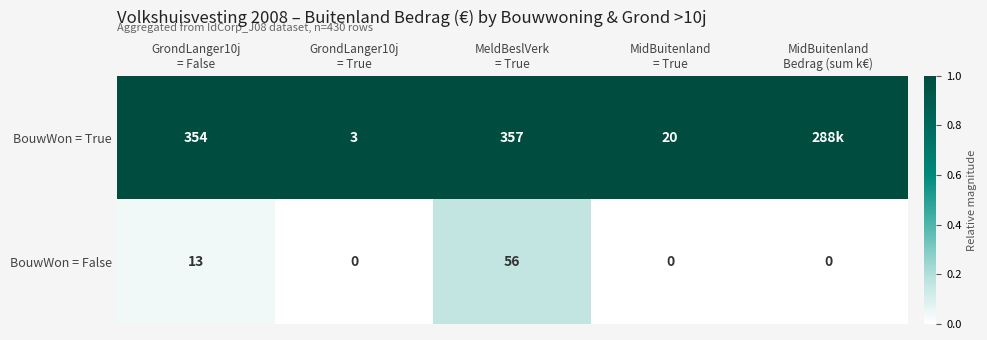

What is the sum of all BouwWon = False values?

69